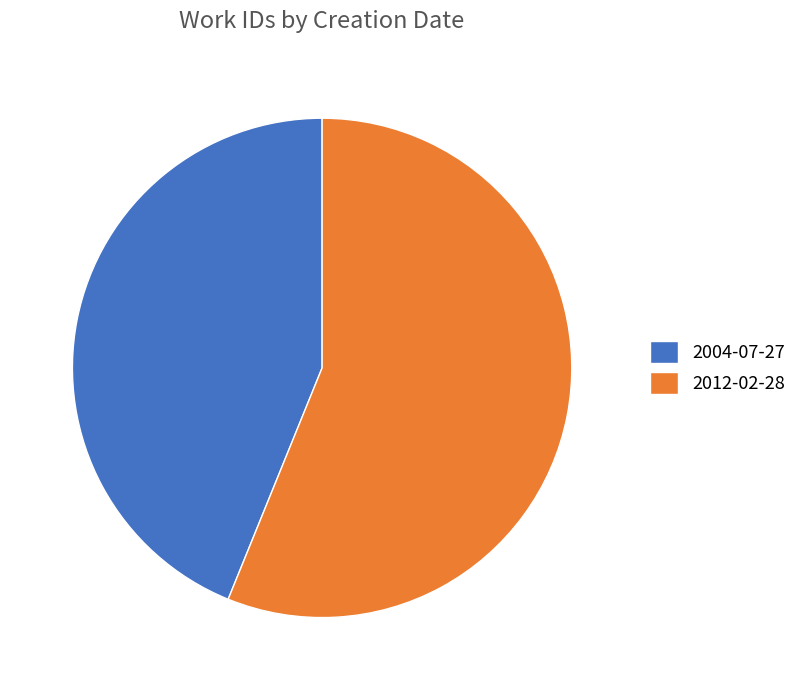

Which has a higher value, 2004-07-27 or 2012-02-28?

2012-02-28